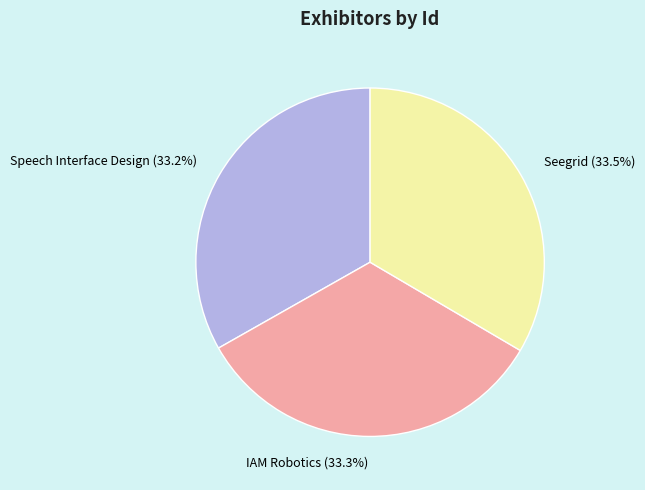

How much of the chart is everything except IAM Robotics?

66.7%